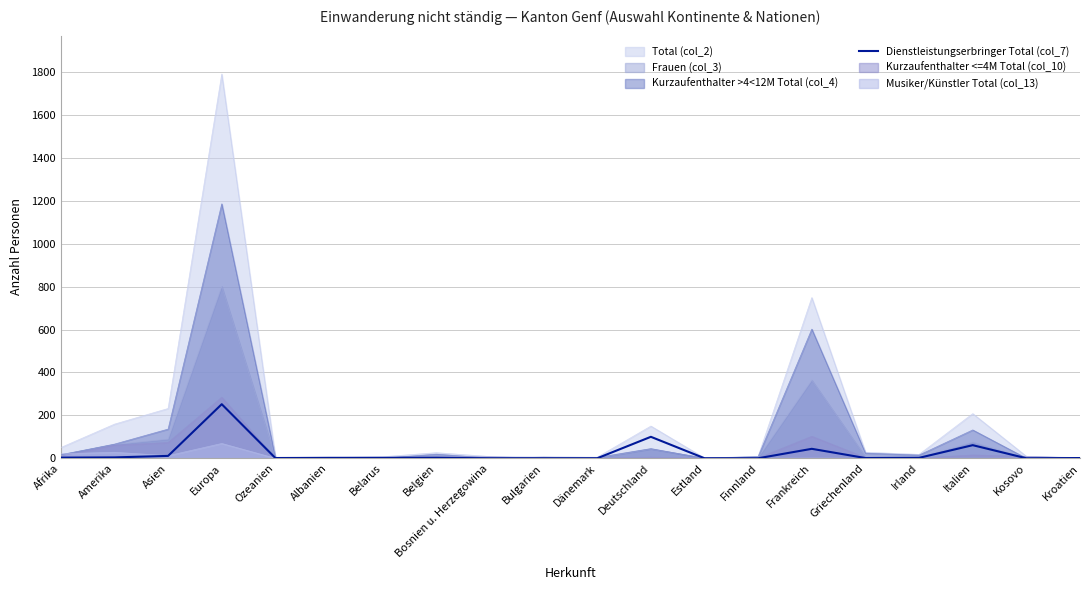

How many data points are less than 2?

9